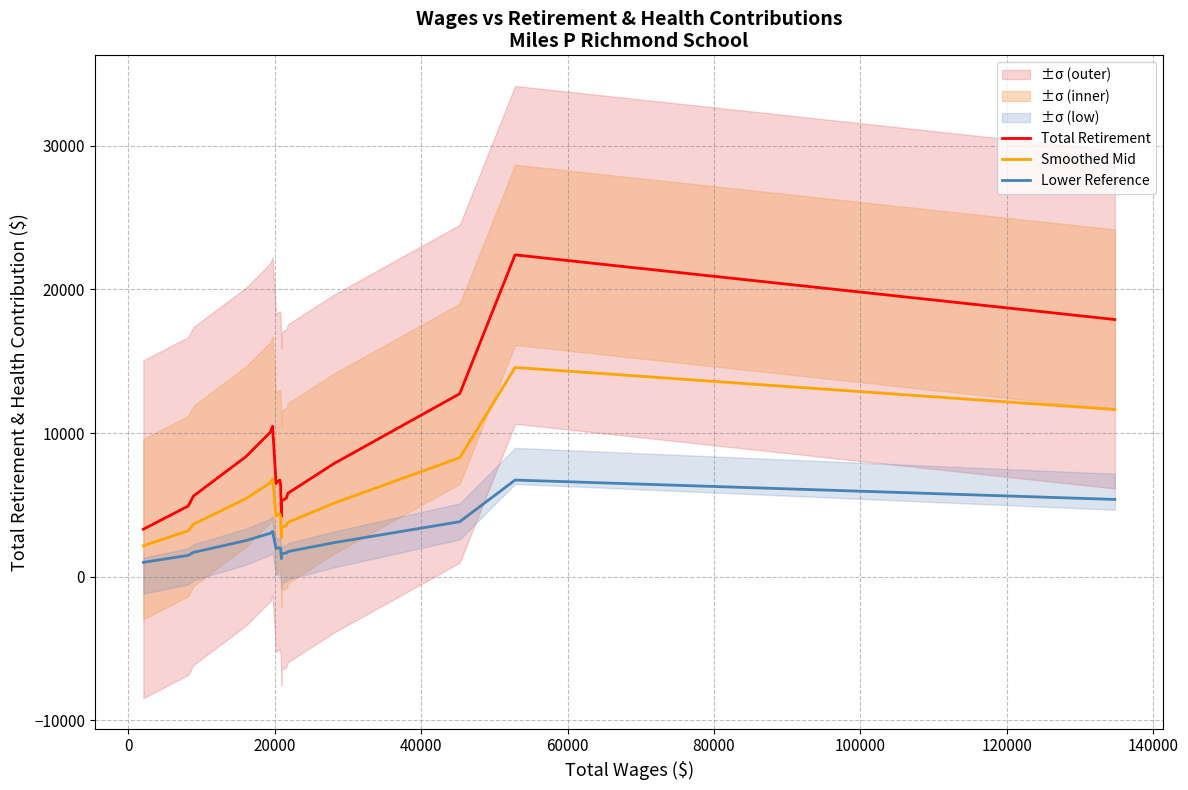

Which series has the largest total across all categories?

Total Retirement